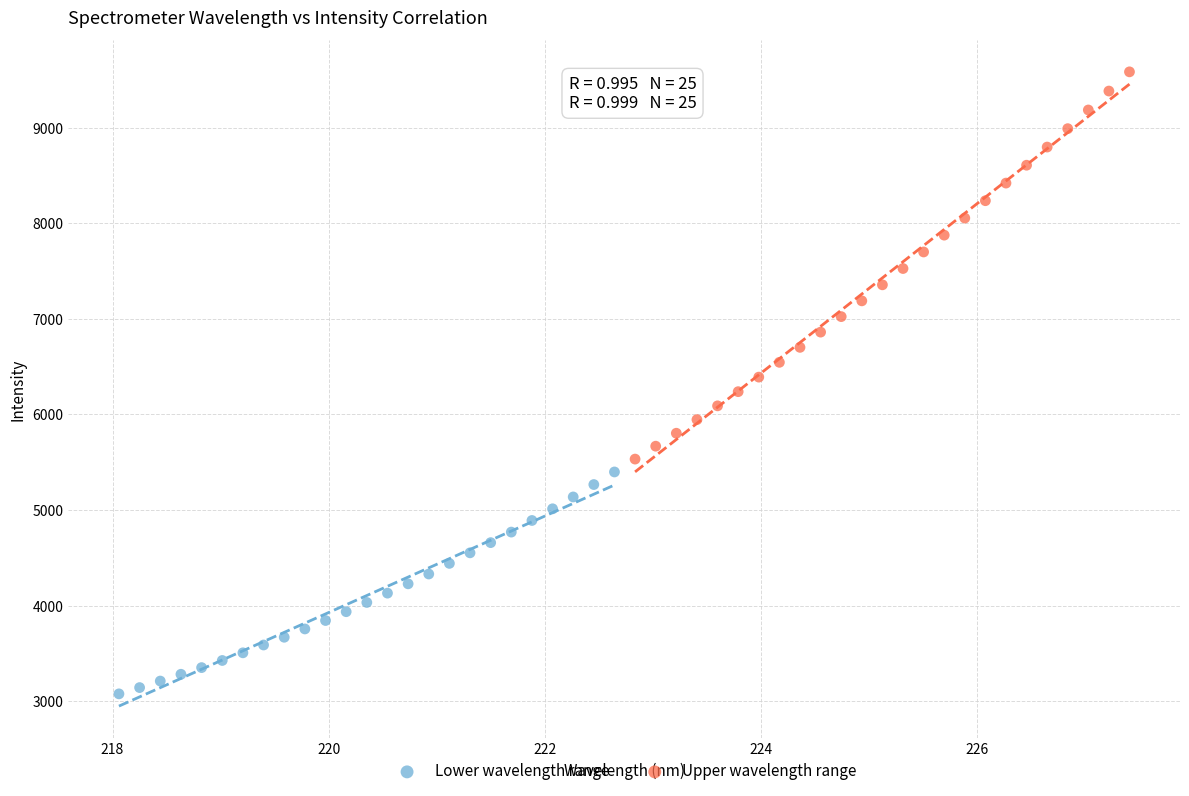

Which series reaches the maximum Y coordinate?

Upper wavelength range